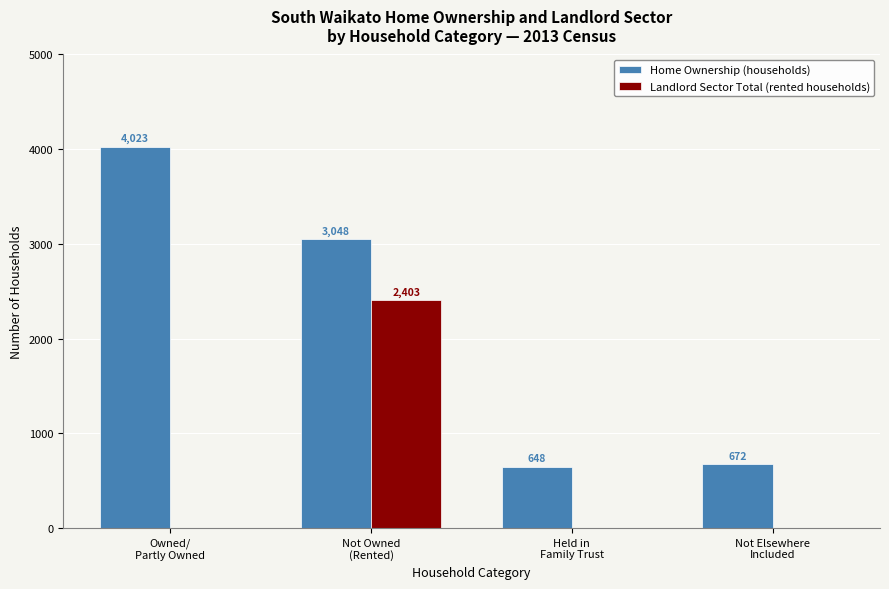

What is the sum of the Home Ownership (households) values at Not Elsewhere
Included and Held in
Family Trust?

1320